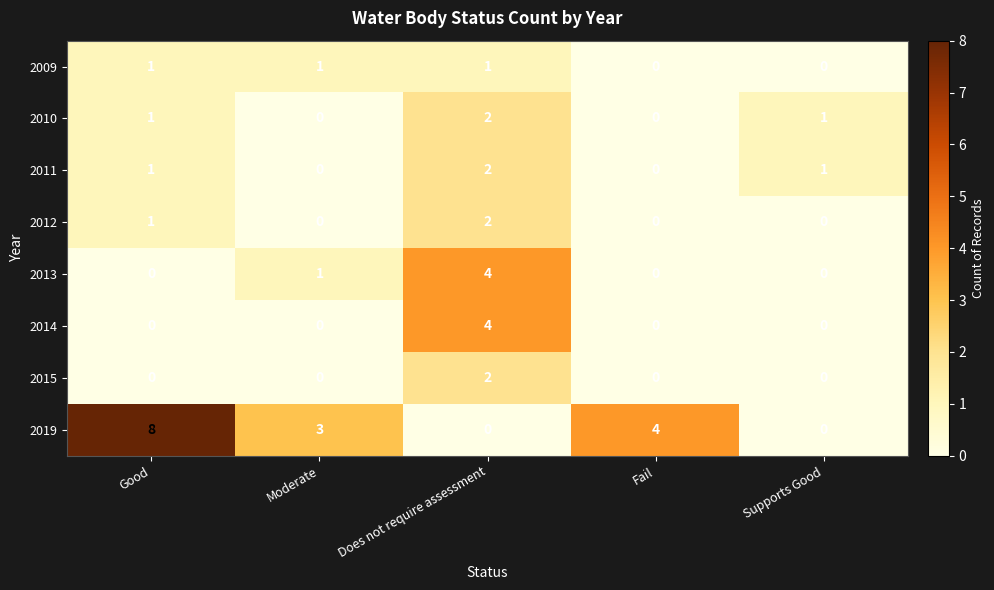

The value of 2011 at Moderate is 0. True or false?

True